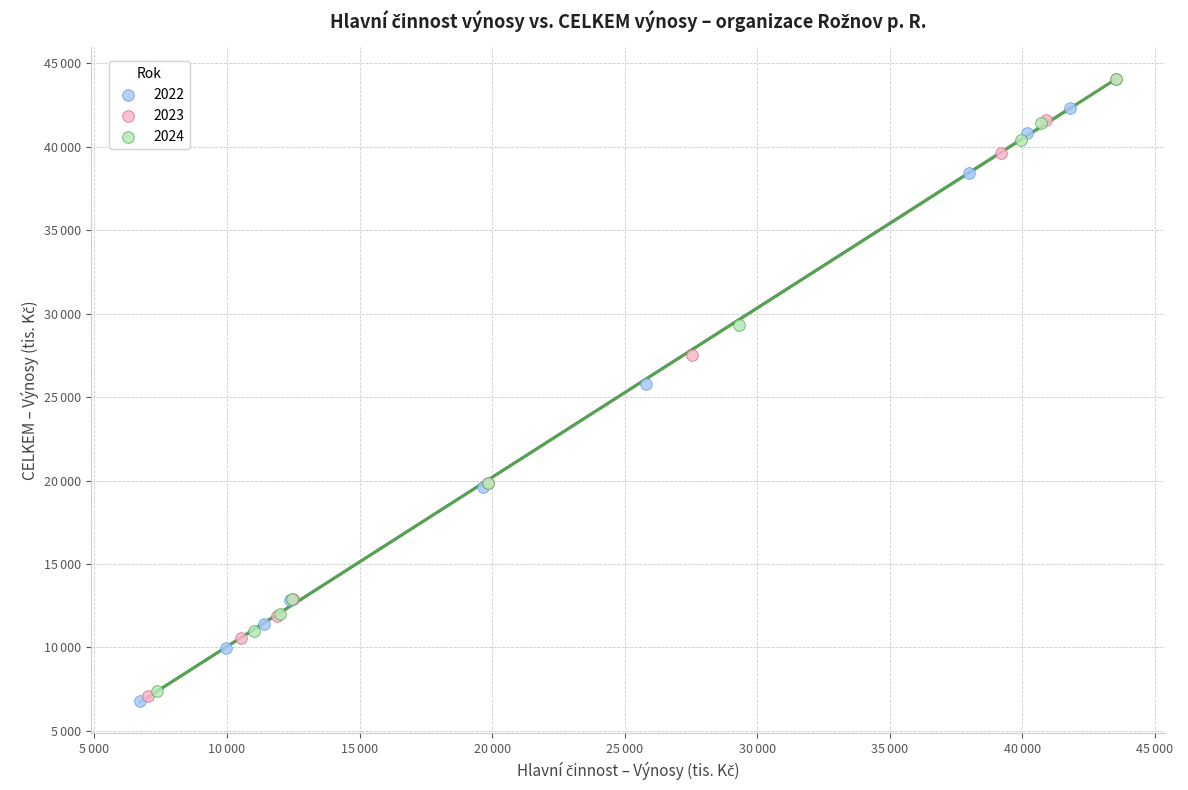

What are all the series names shown in the legend?

2022, 2023, 2024